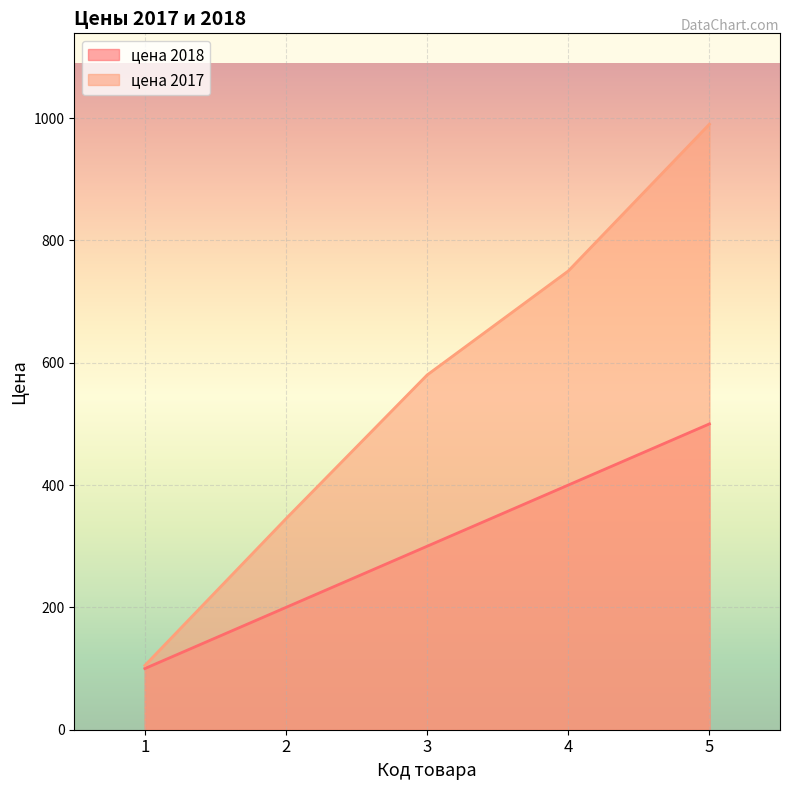

How many values in the цена 2017 series exceed 580?

2